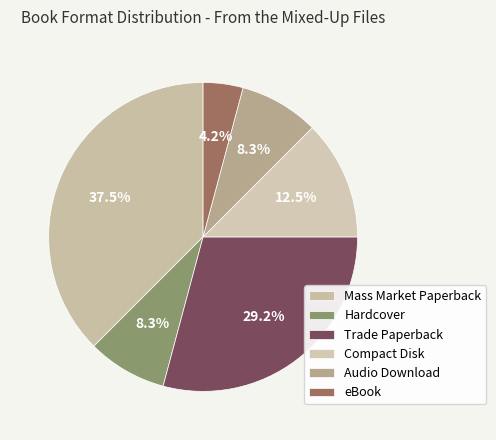

Which slice is the smallest?

eBook